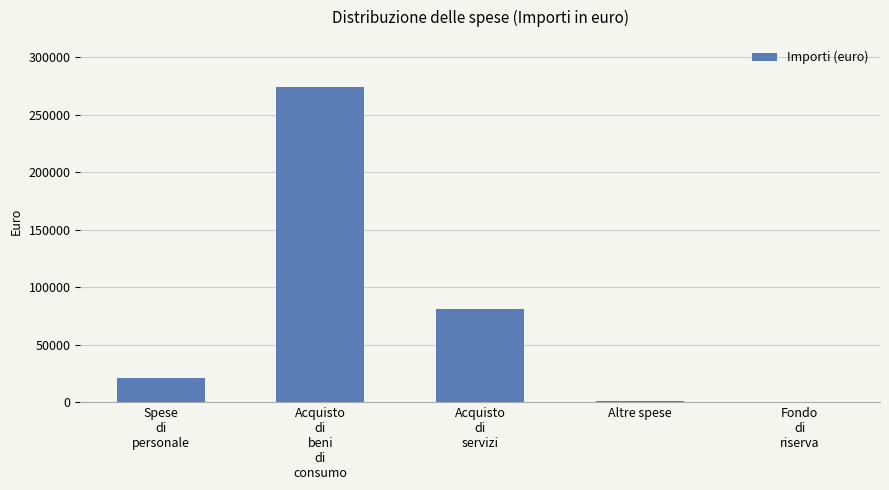

Where is the data nearest to the value 137039?

Acquisto
di
servizi